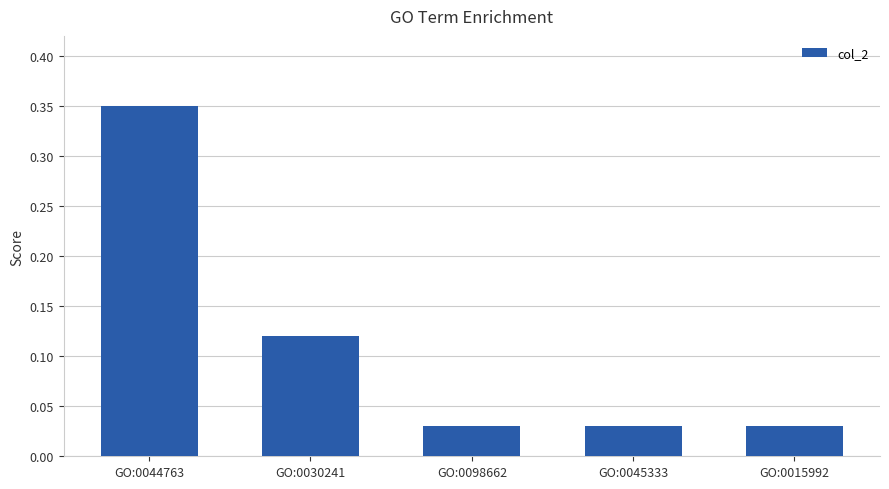

What position from the right is GO:0045333?

2